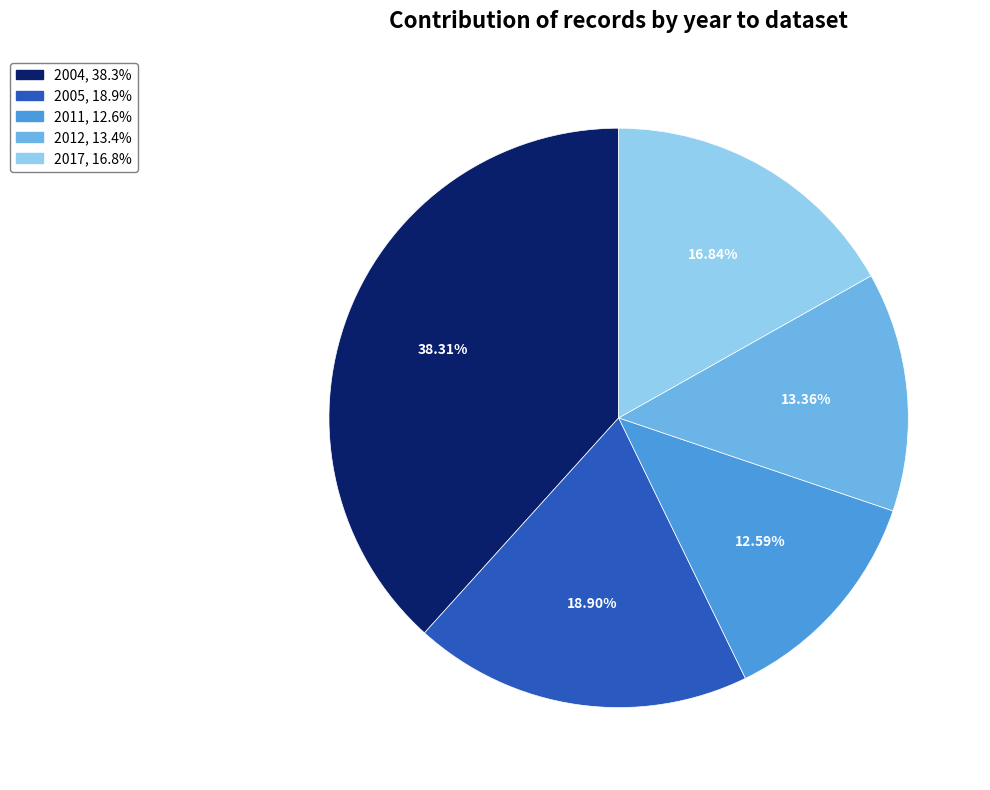

Is there a majority slice in this chart?

No